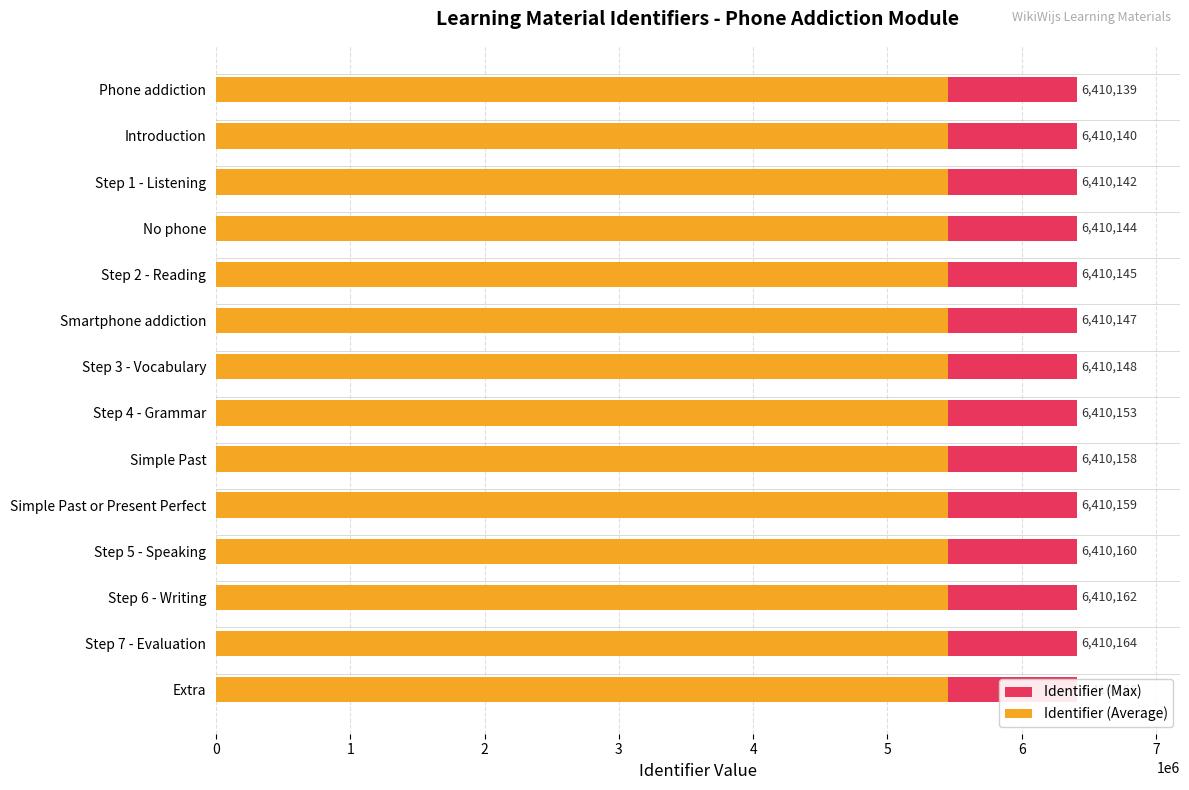

What is the difference between the second highest and second lowest values in the Identifier (Average) series?

20.4